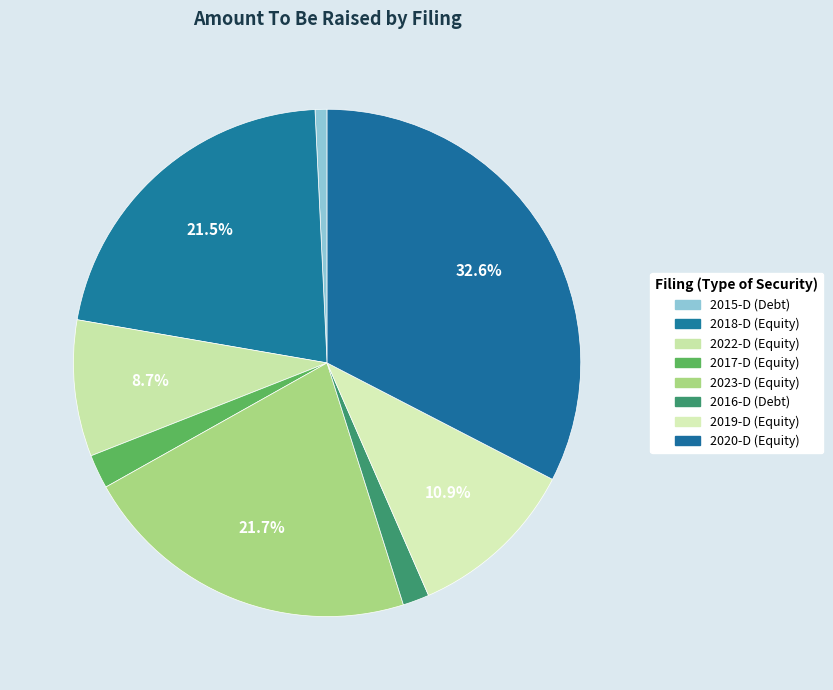

How many segments does this pie chart have?

8